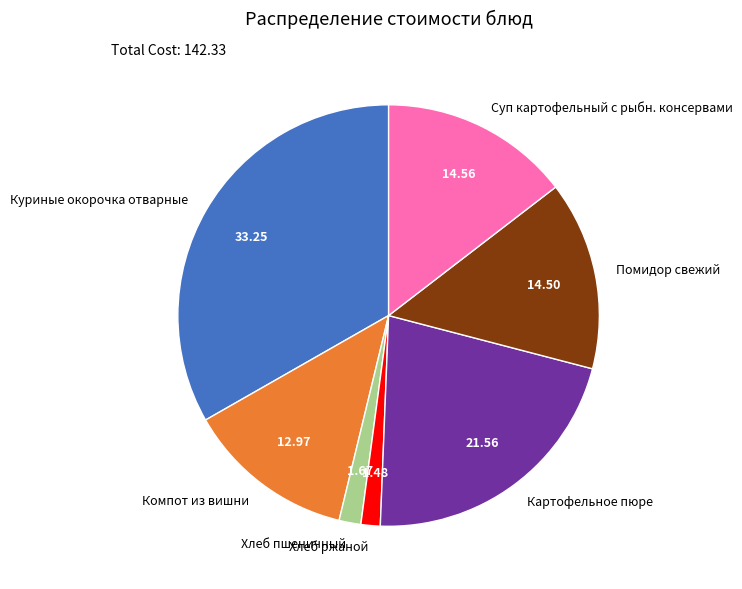

True or false: Компот из вишни accounts for 22% of the total.

False